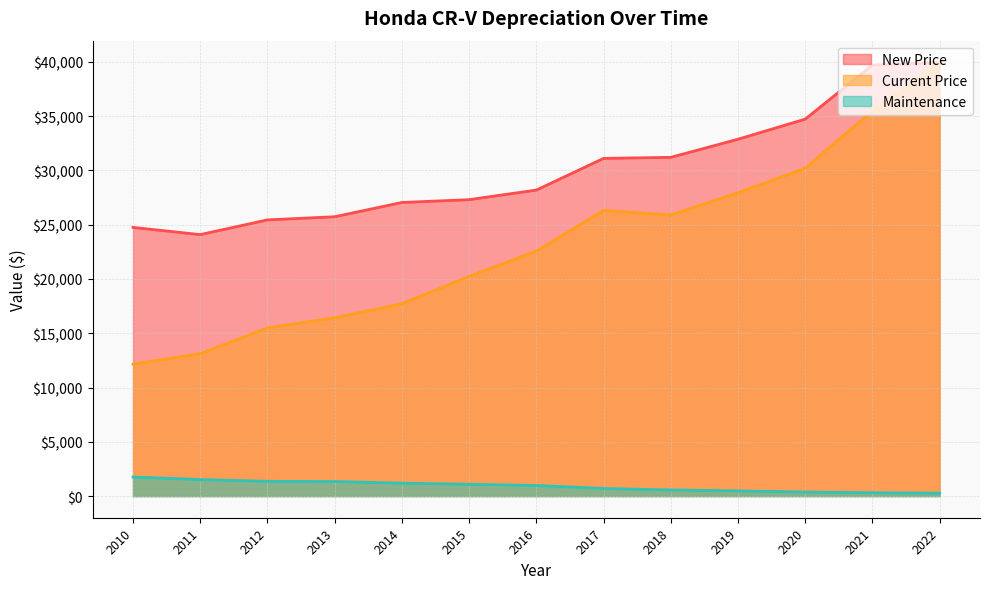

Rank the series by their average value, from lowest to highest.

Maintenance, Current Price, New Price